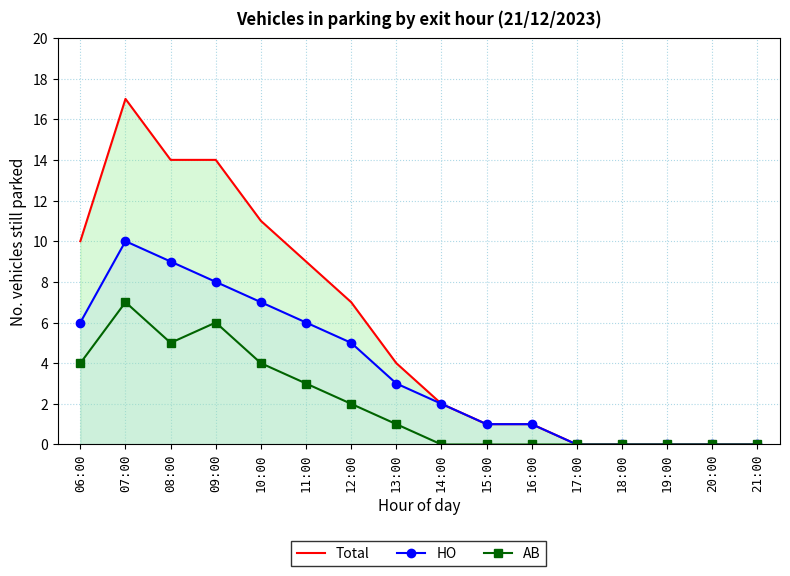

How many values in the HO series exceed 3?

7